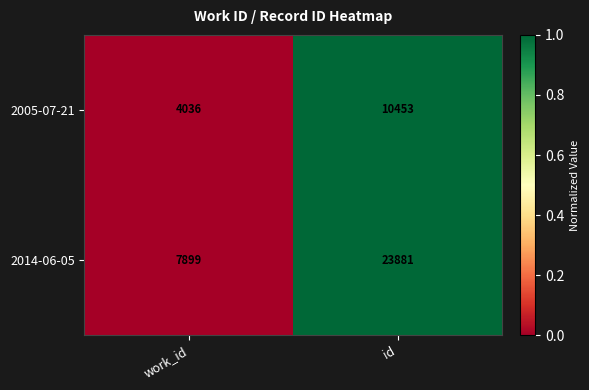

Which series has the widest spread of values?

2014-06-05